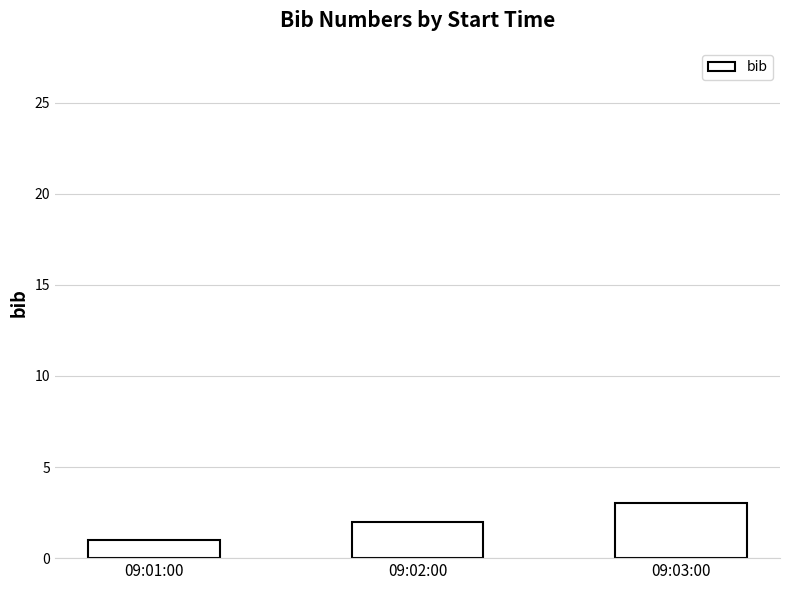

Reading left to right, list all the values displayed in this chart.

1	2	3